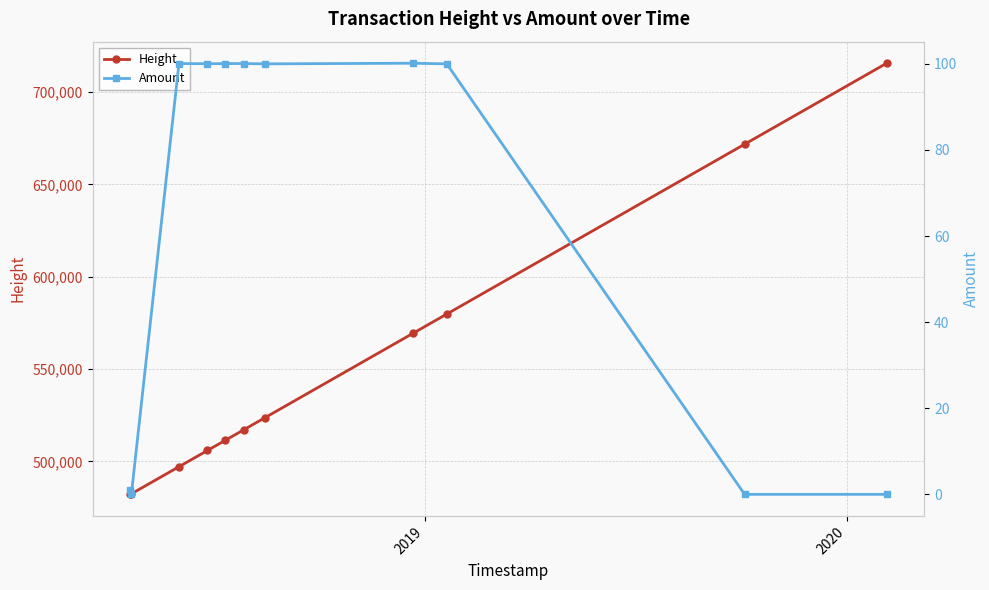

What is the difference between the maximum and minimum values in the Height series?

233505